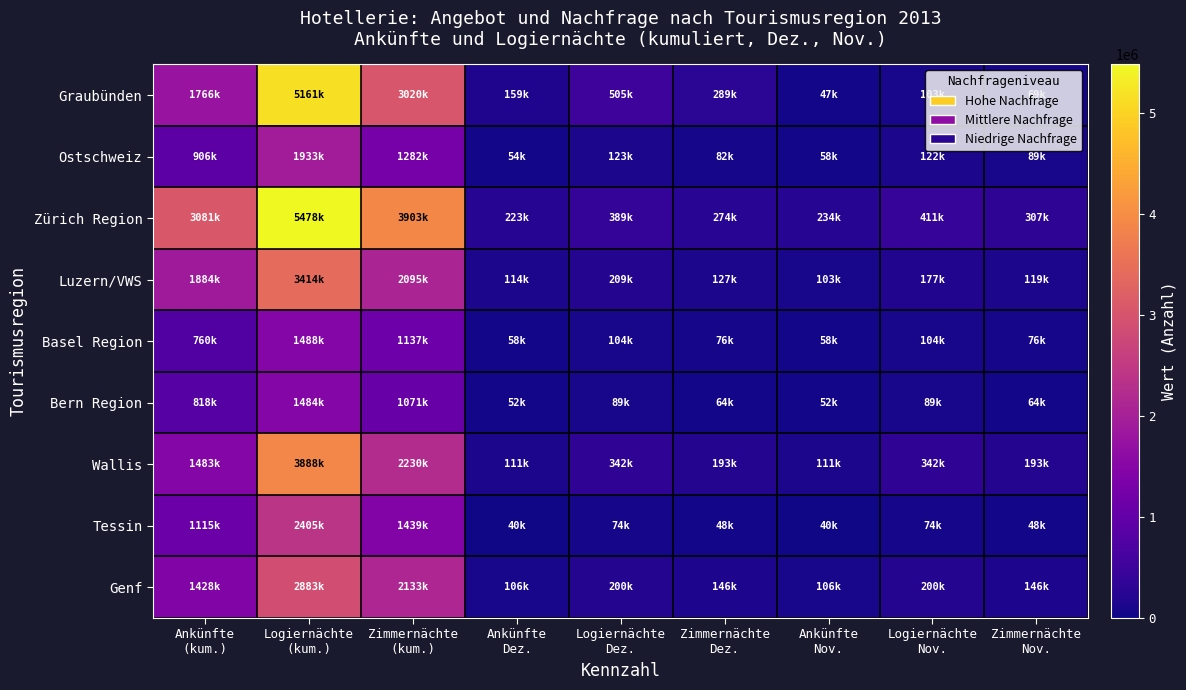

At how many categories does at least one series exceed 4545066?

1